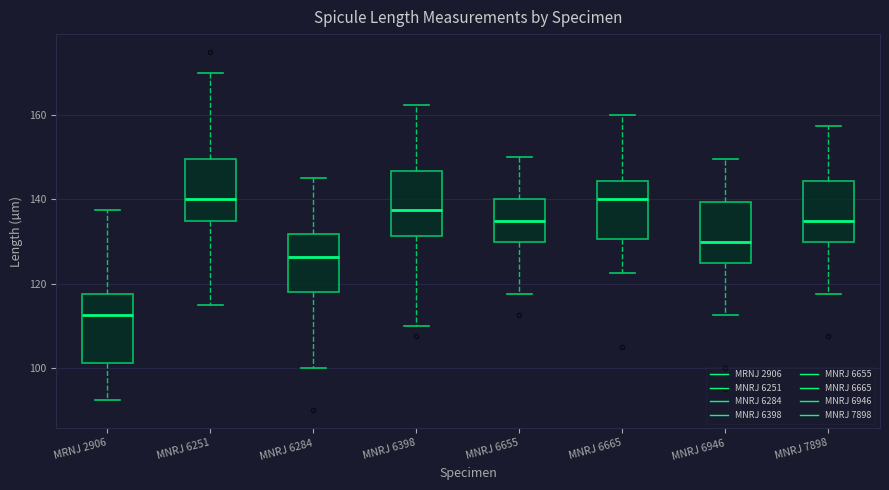

Reading left to right, read every box against the y-axis: the position of its median line, the range the box covers, and the ends of its whiskers. The values are not printed on the chart, so give them approximately, as read against the axis.

MRNJ 2906: median 112, box 102 to 118, whiskers 92 to 138
MNRJ 6251: median 140, box 136 to 150, whiskers 116 to 170
MNRJ 6284: median 126, box 118 to 132, whiskers 100 to 146
MNRJ 6398: median 138, box 132 to 146, whiskers 110 to 162
MNRJ 6655: median 136, box 130 to 140, whiskers 118 to 150
MNRJ 6665: median 140, box 130 to 144, whiskers 122 to 160
MNRJ 6946: median 130, box 126 to 140, whiskers 112 to 150
MNRJ 7898: median 136, box 130 to 144, whiskers 118 to 158